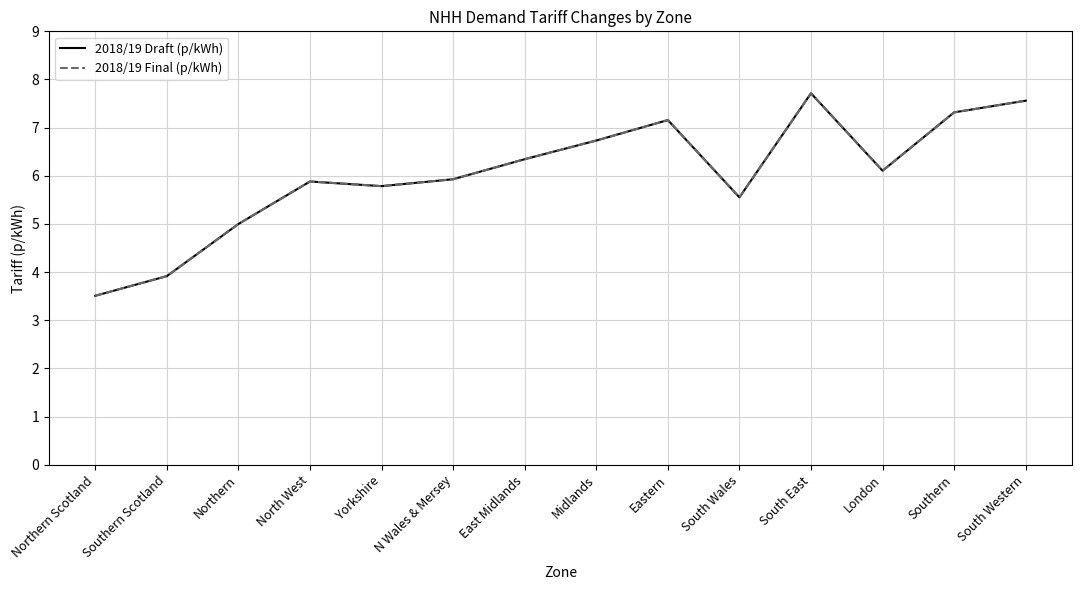

How many lines are shown in the chart?

2